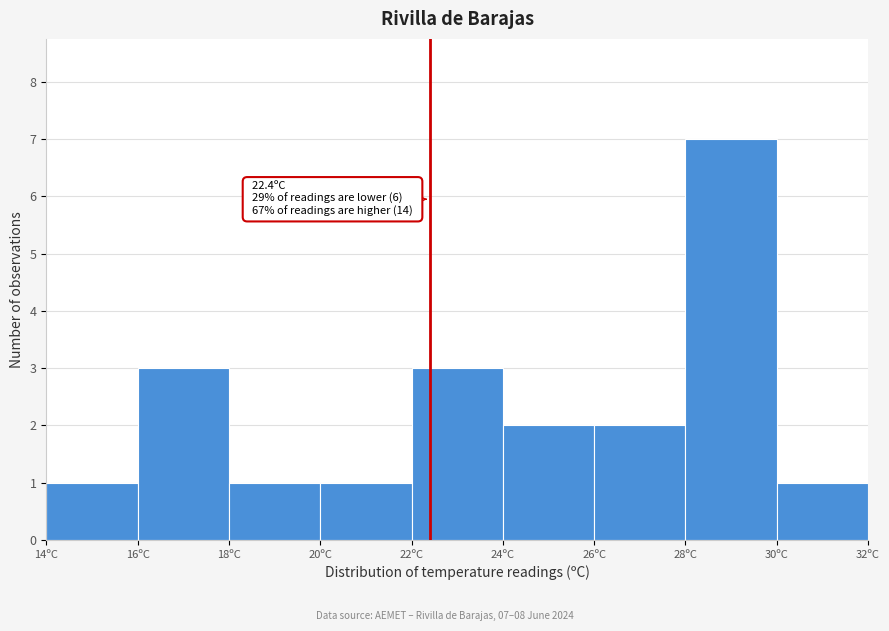

Which range on the x-axis has the tallest bar?

28 to 30